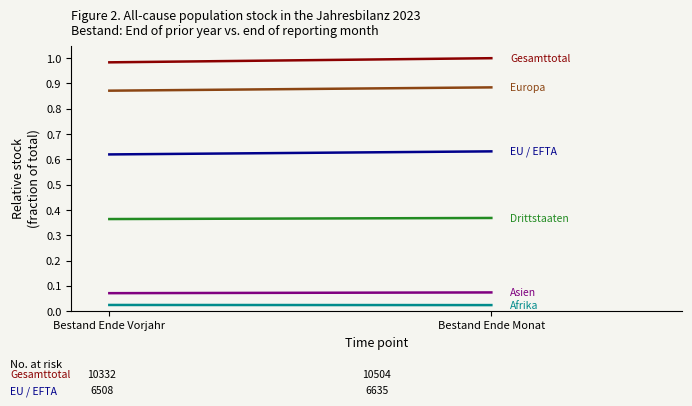

Rank the series by their maximum value, from highest to lowest.

Gesamttotal, Europa, EU / EFTA, Drittstaaten, Asien, Afrika